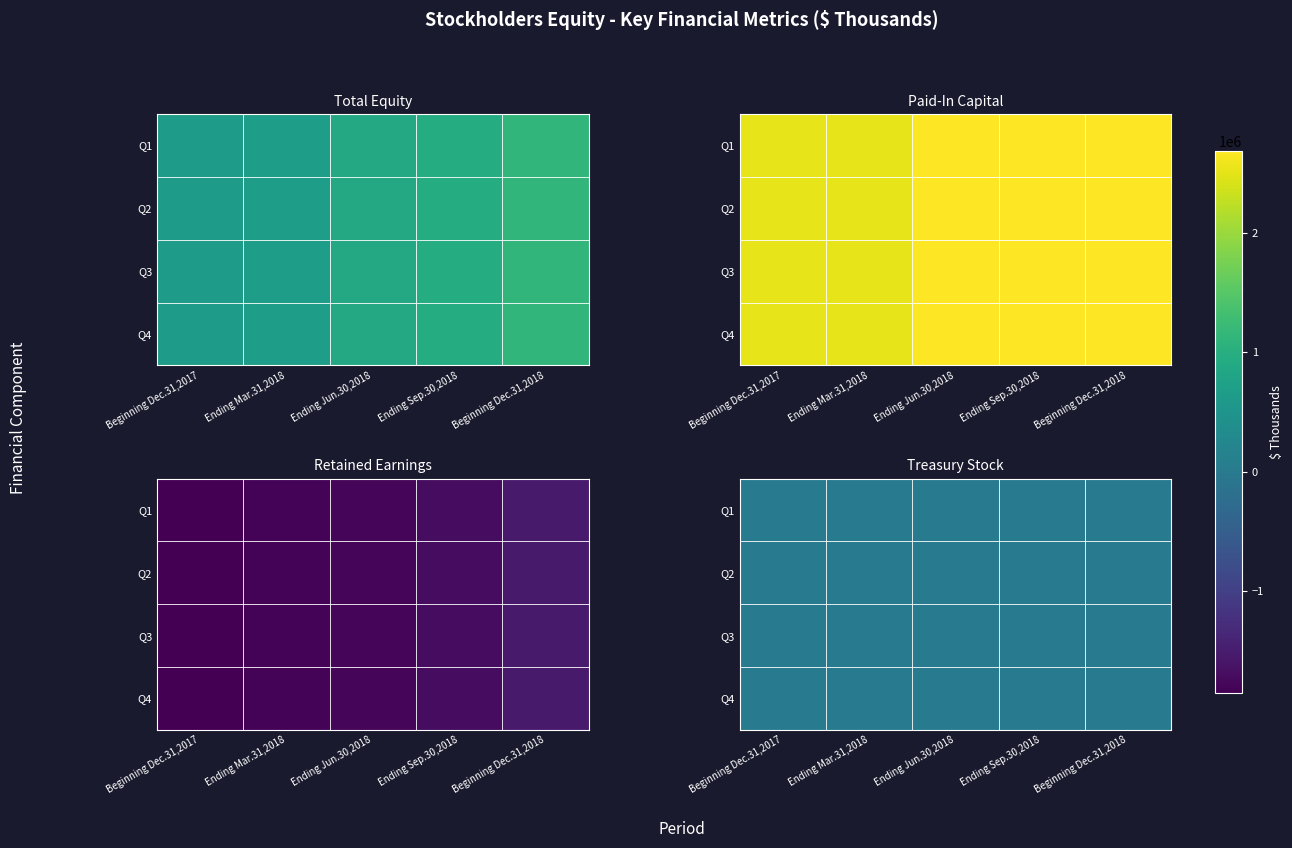

Is it true that Q1 equals -932 at Beginning Dec.31,2017?

False